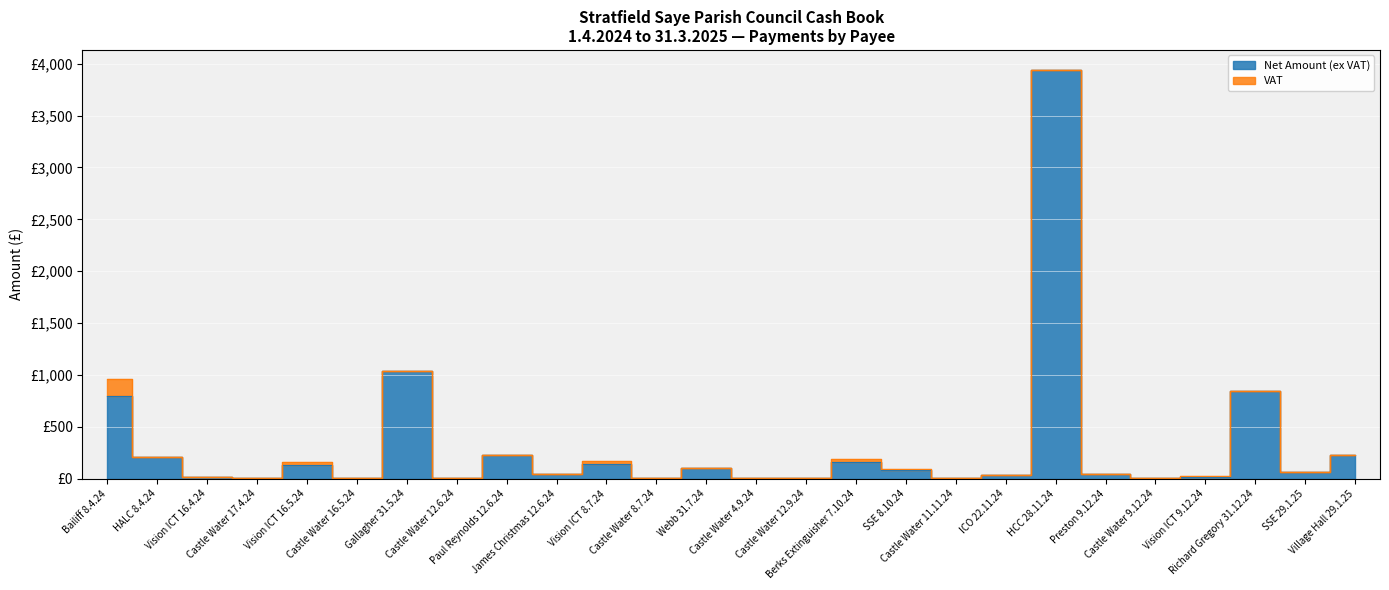

What is the label of the 5th point from the right?

Castle Water 9.12.24